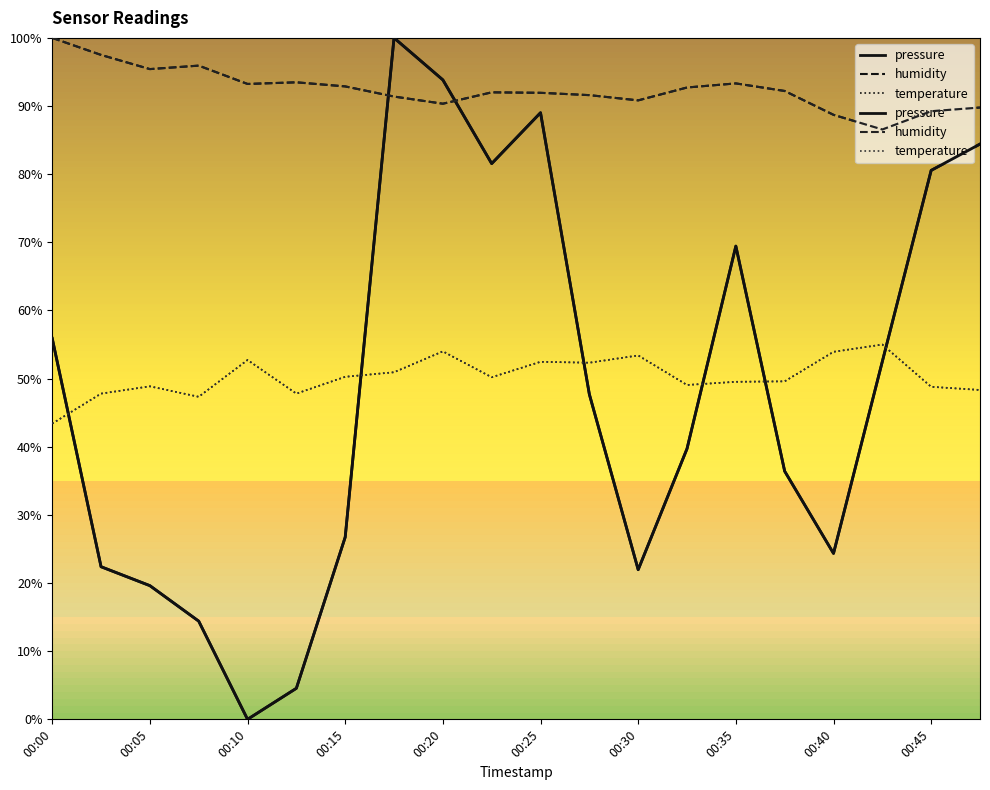

True or false: temperature has more than 0 points higher than both neighbors.

True